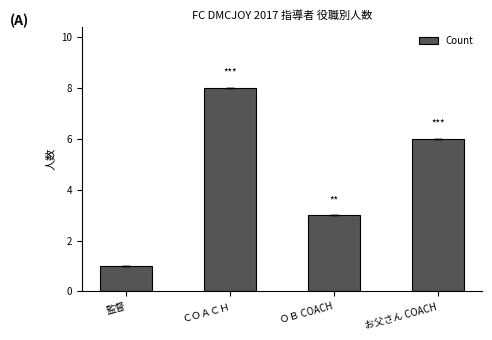

What is the value of the 1st bar from the left?

1